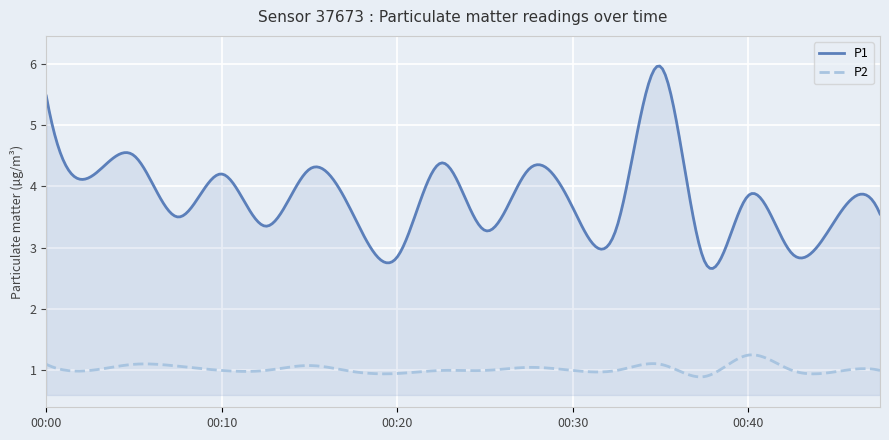

Which series has the widest spread of values?

P1